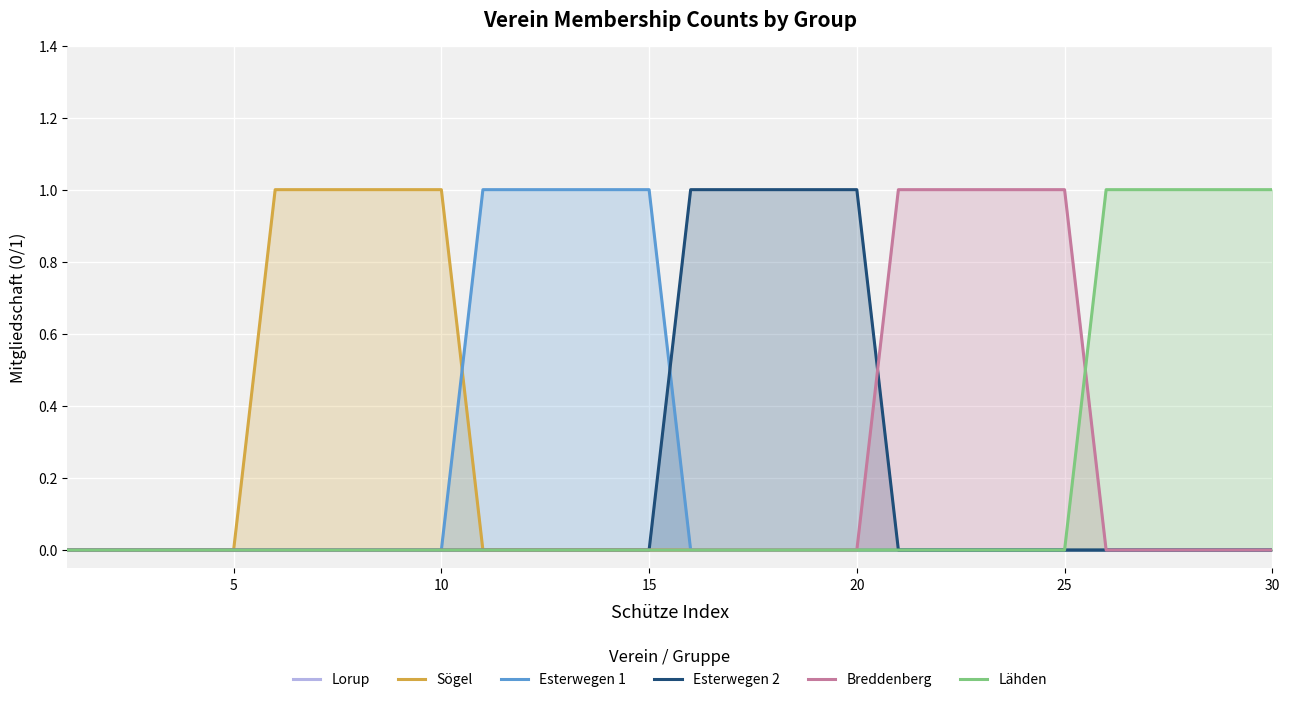

The Esterwegen 1 series shows 1 at 30. True or false?

False